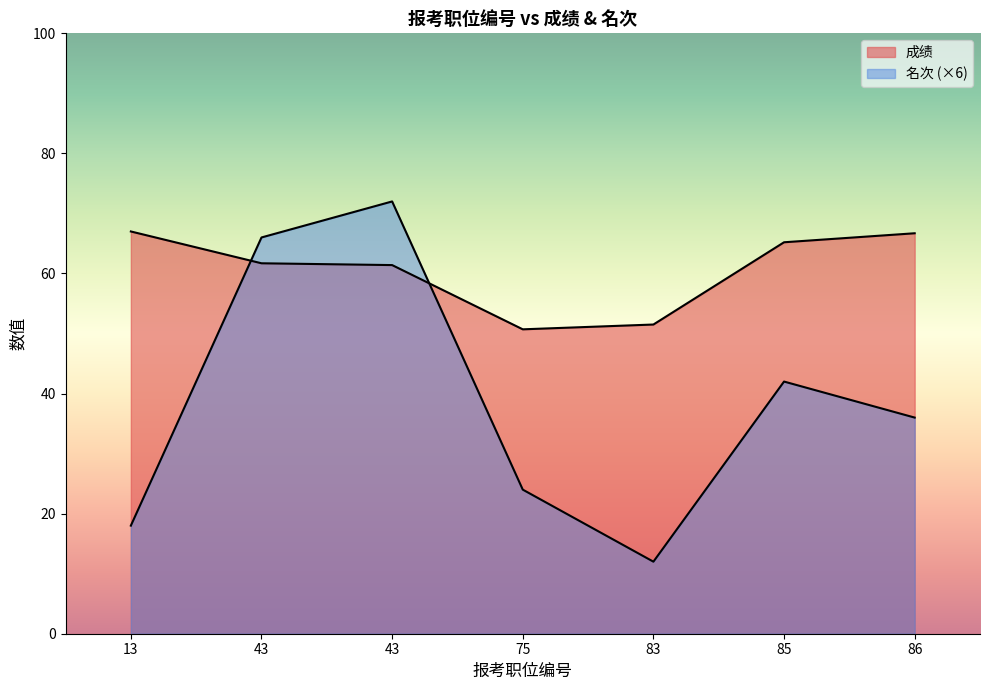

What is the average value of the 名次 series?

38.6